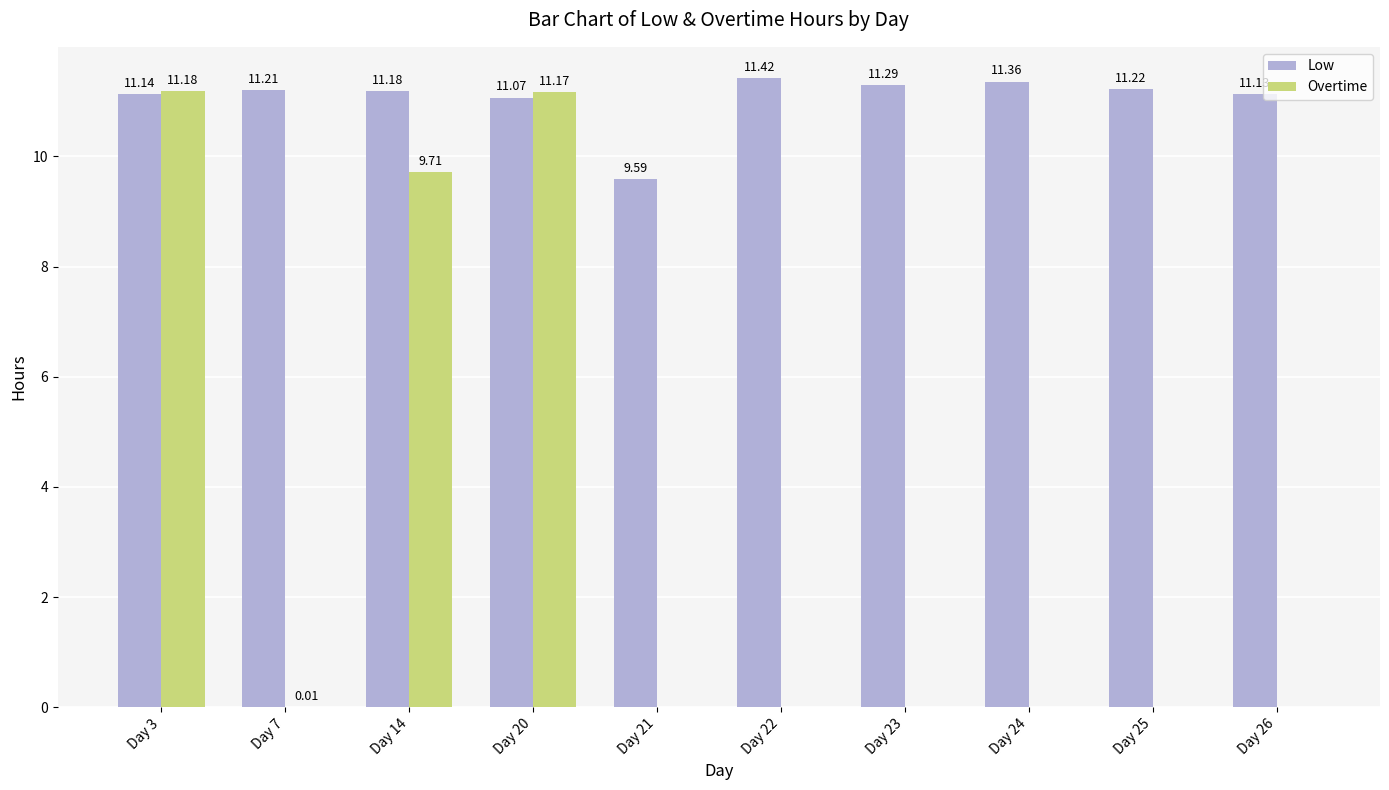

How many positive values does the Overtime series have?

4